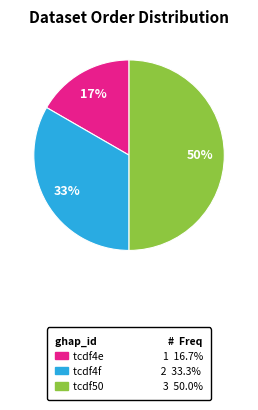

To the nearest percent, what is the difference between the tcdf4e and tcdf50 slice percentages?

33%